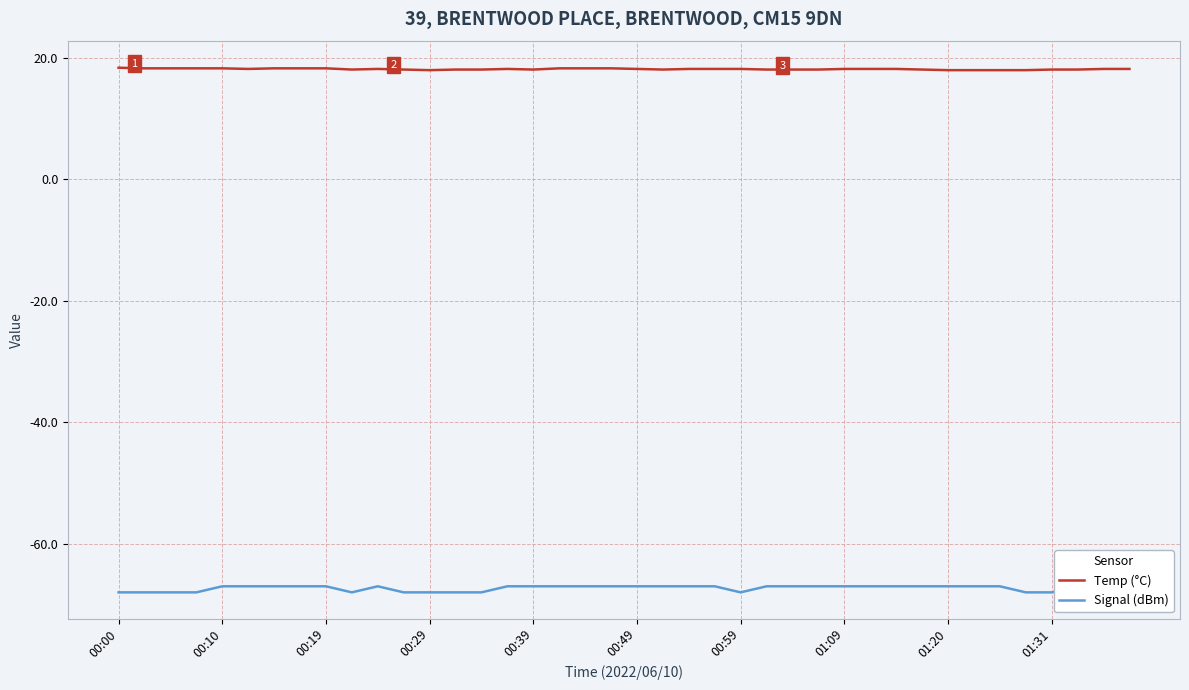

What is the minimum value for Temp (°C)?

18.0